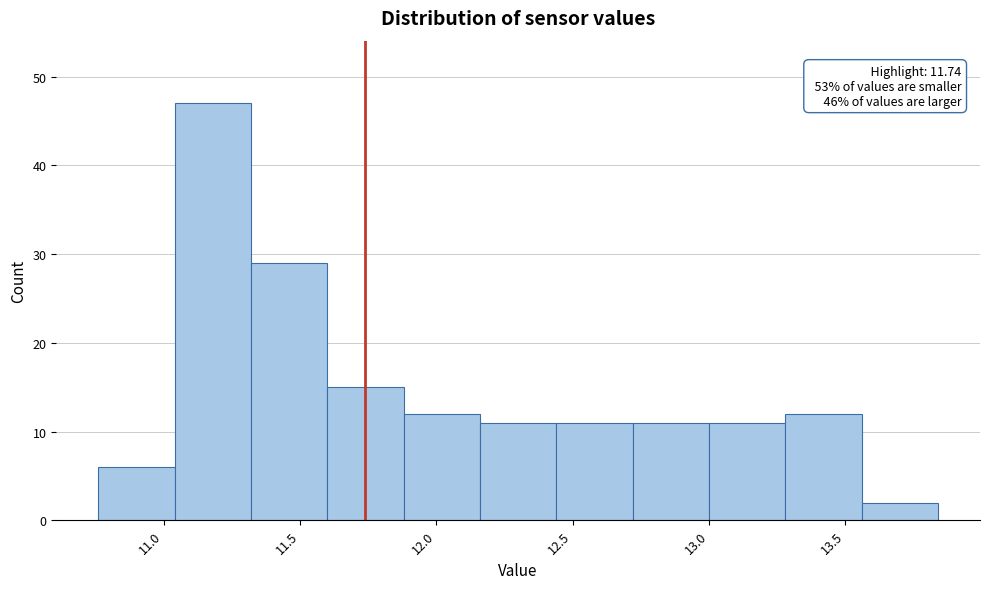

Which range on the x-axis has the tallest bar?

11.04 to 11.32